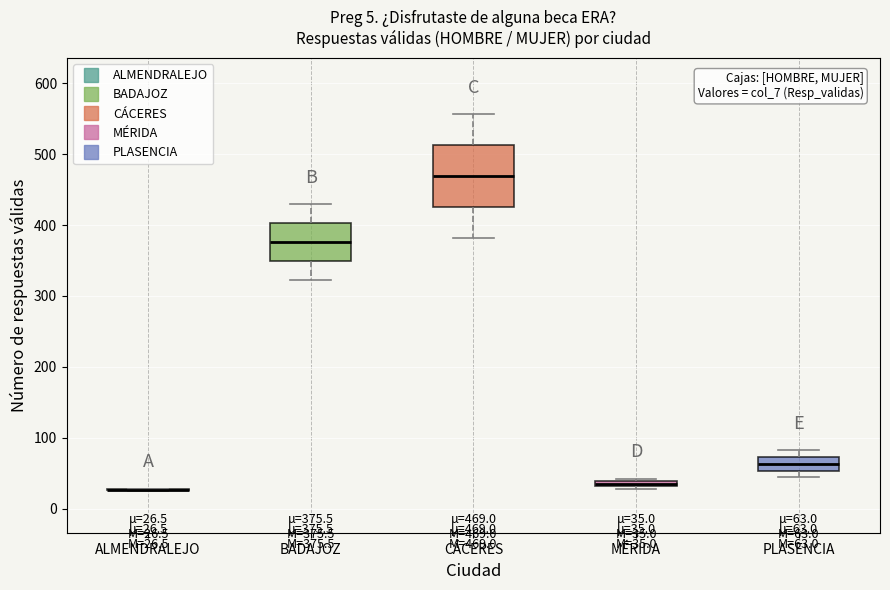

Comparing the boxes themselves (not the whiskers), which one is the tallest?

CÁCERES